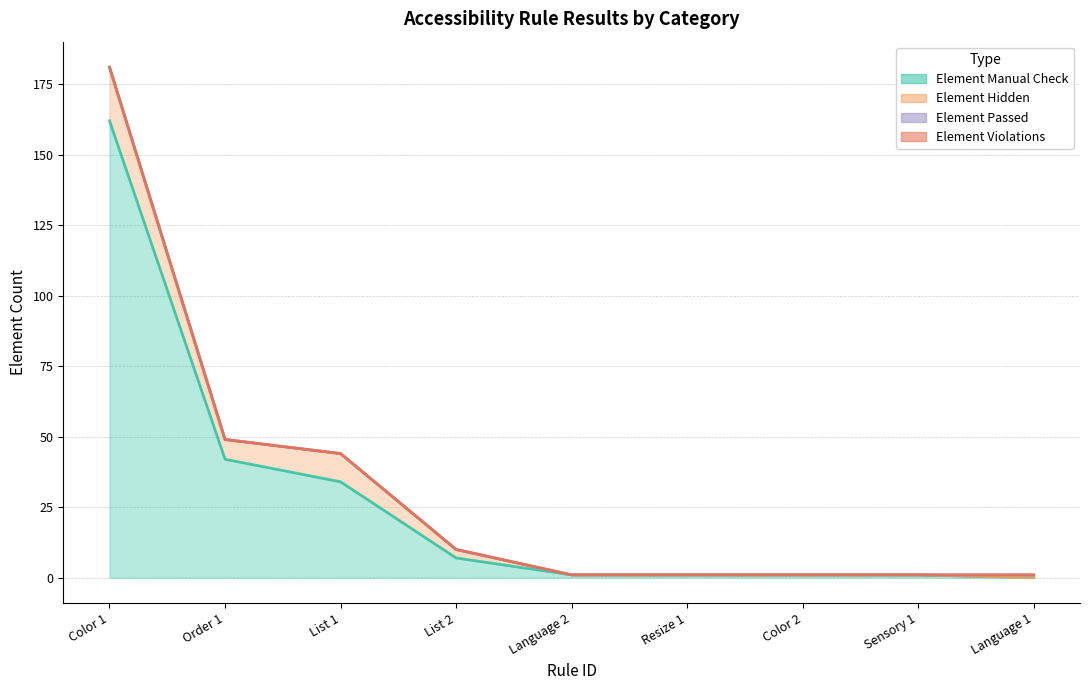

True or false: Element Manual Check has more than 1 points higher than both neighbors.

False